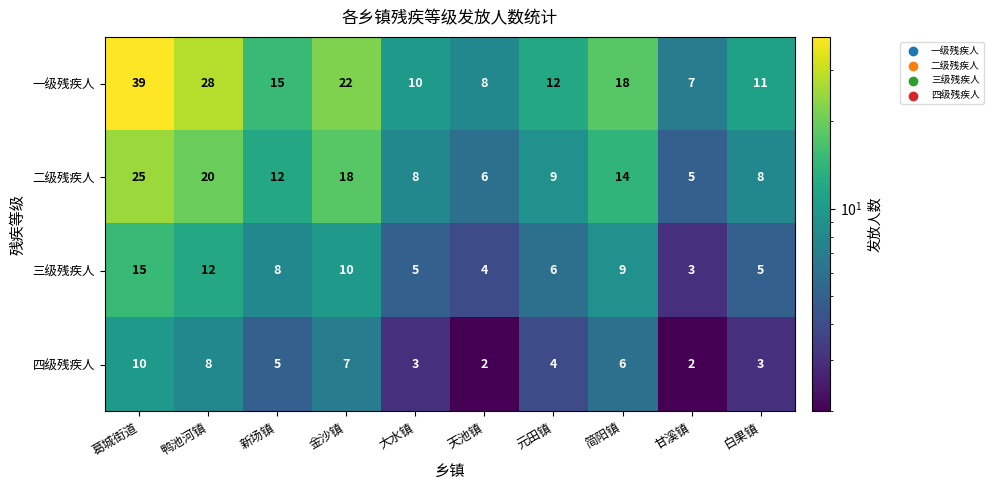

Rank the series by their average value, from highest to lowest.

一级残疾人, 二级残疾人, 三级残疾人, 四级残疾人